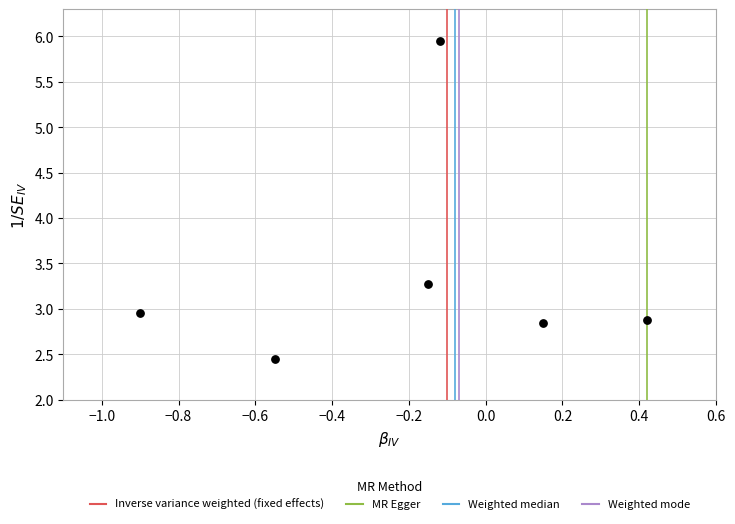

What is the range of X values (max minus min)?

1.3